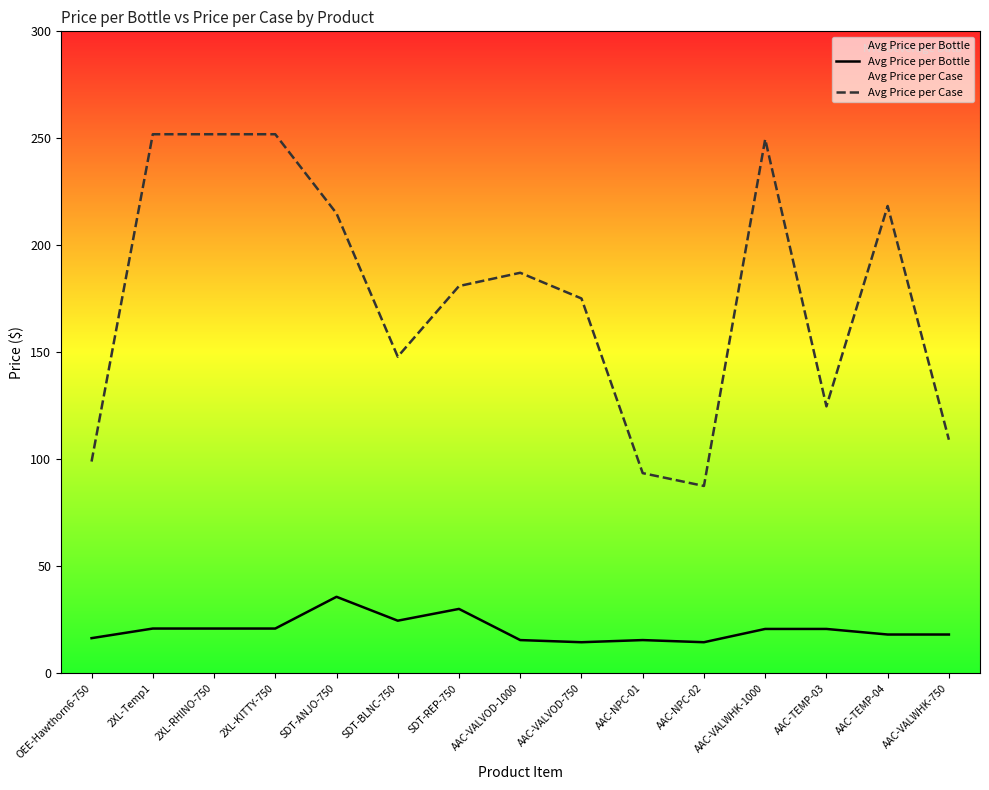

True or false: Avg Price per Case has more than 1 points higher than both neighbors.

True